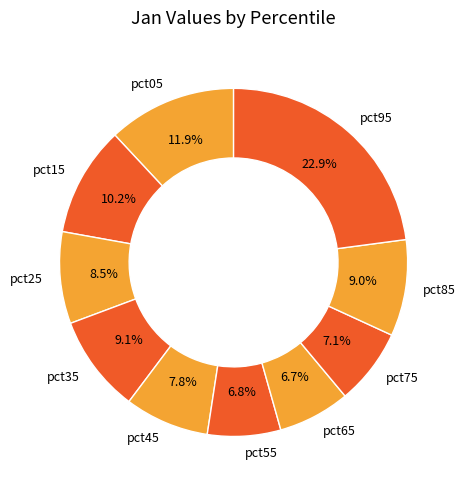

To the nearest percent, what percentage of the pie is pct35?

9%